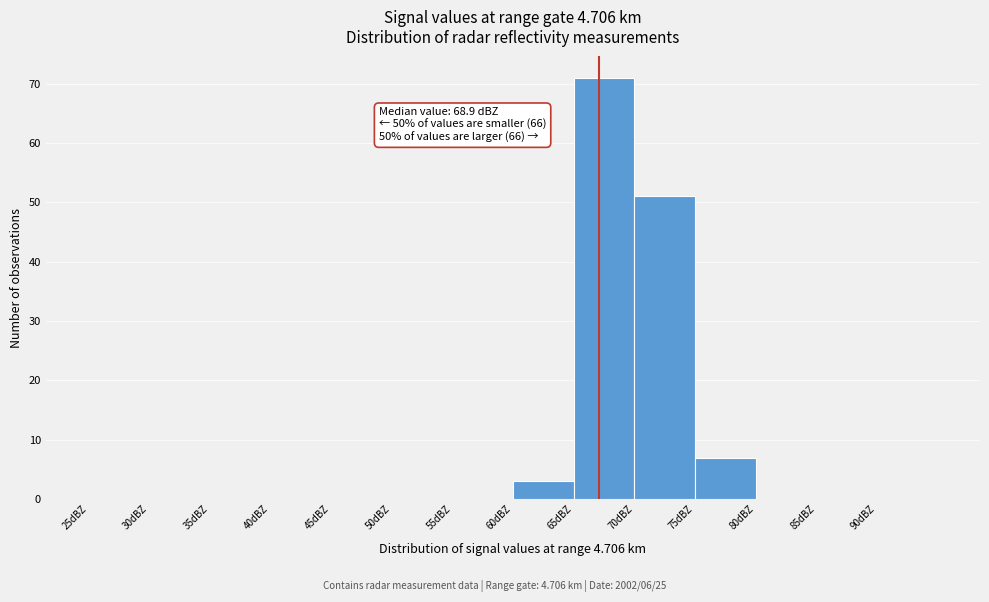

Over which range of the x-axis is the bar tallest?

65 to 70